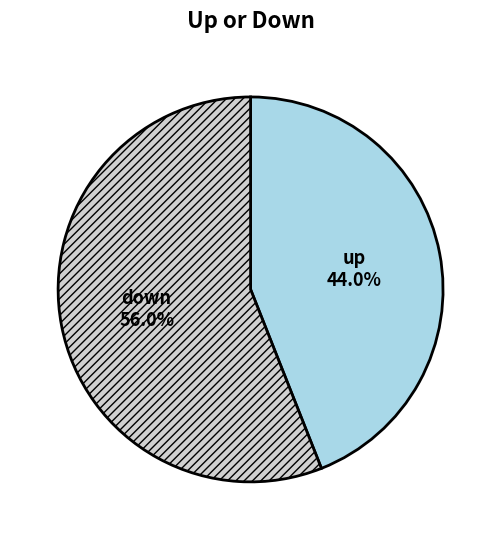

Is it true that up is 44% of the pie?

True